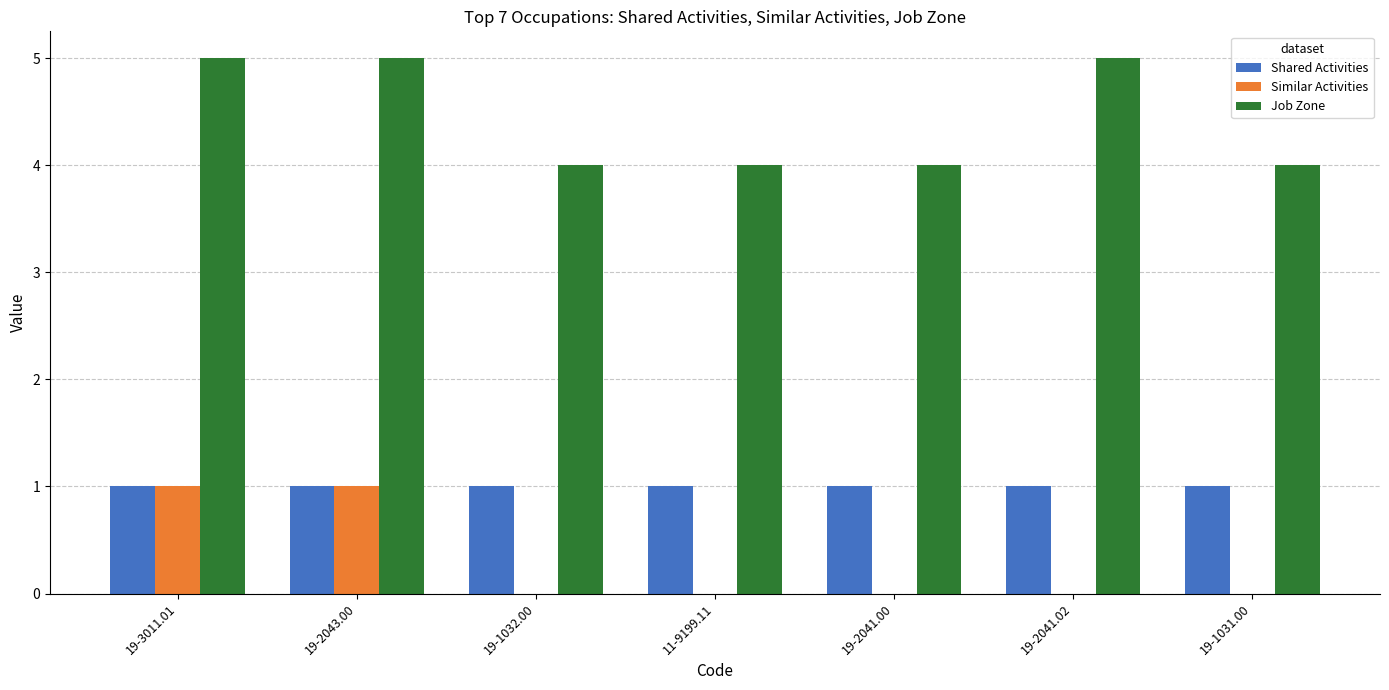

The value of Job Zone at 19-1032.00 is 1. True or false?

False